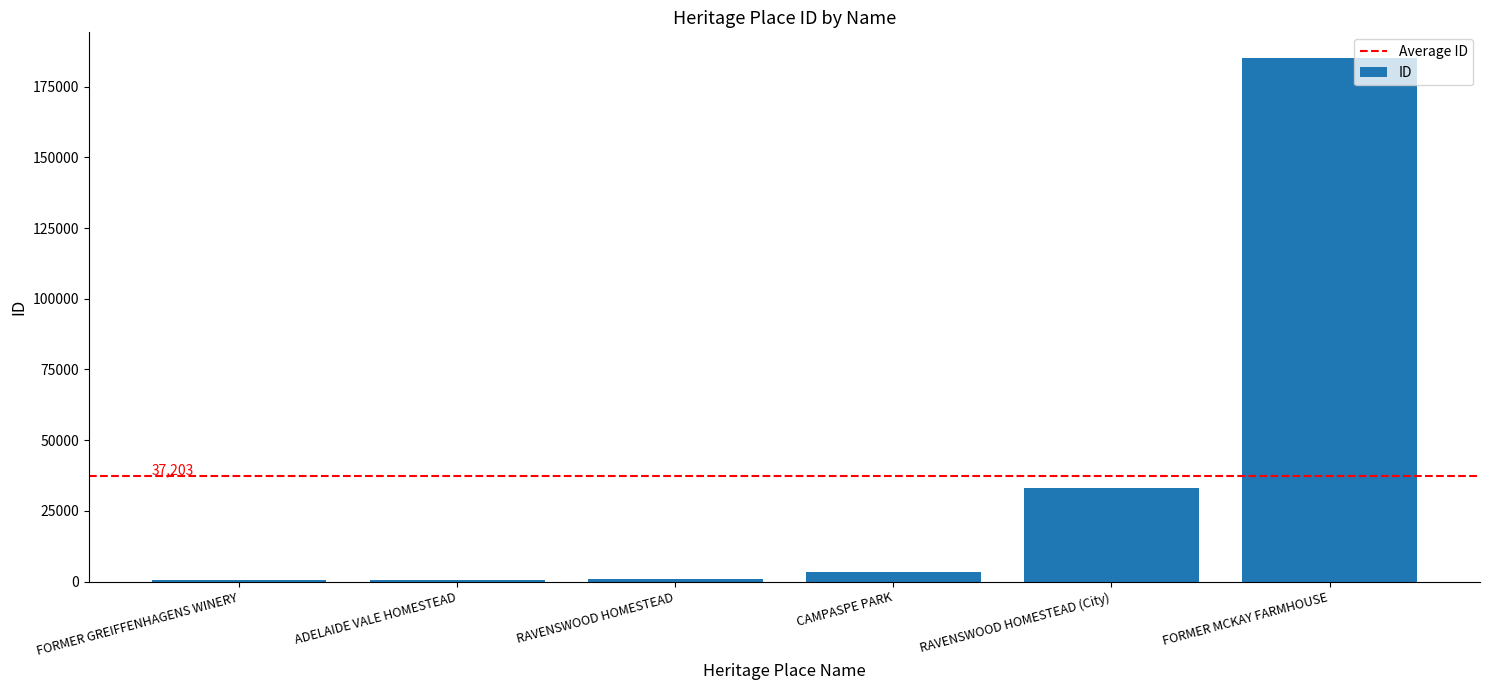

At which category does the chart reach its peak across all series?

FORMER MCKAY FARMHOUSE